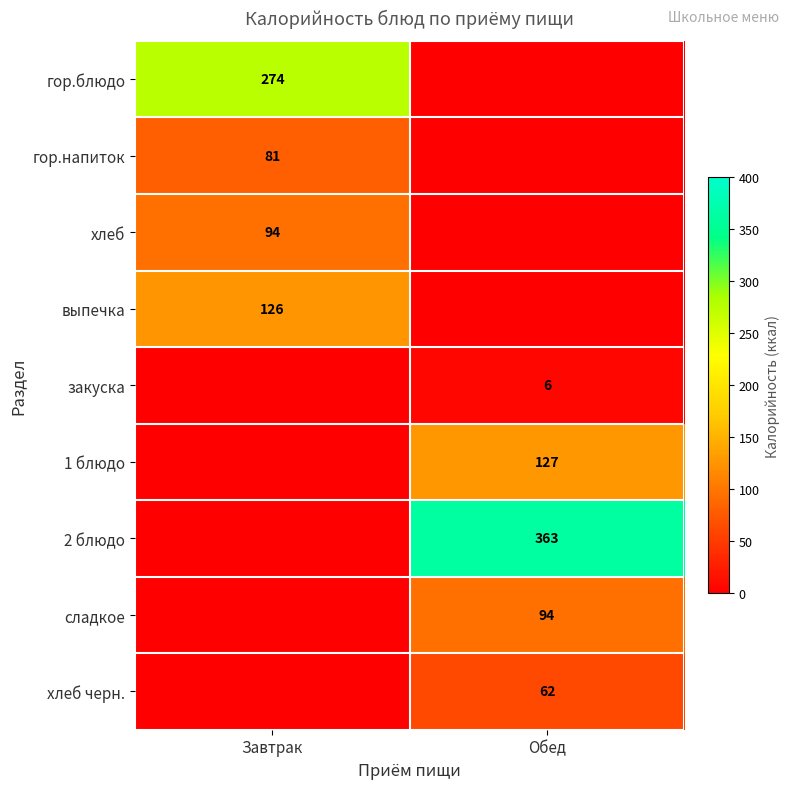

At how many categories does at least one series exceed 9?

2